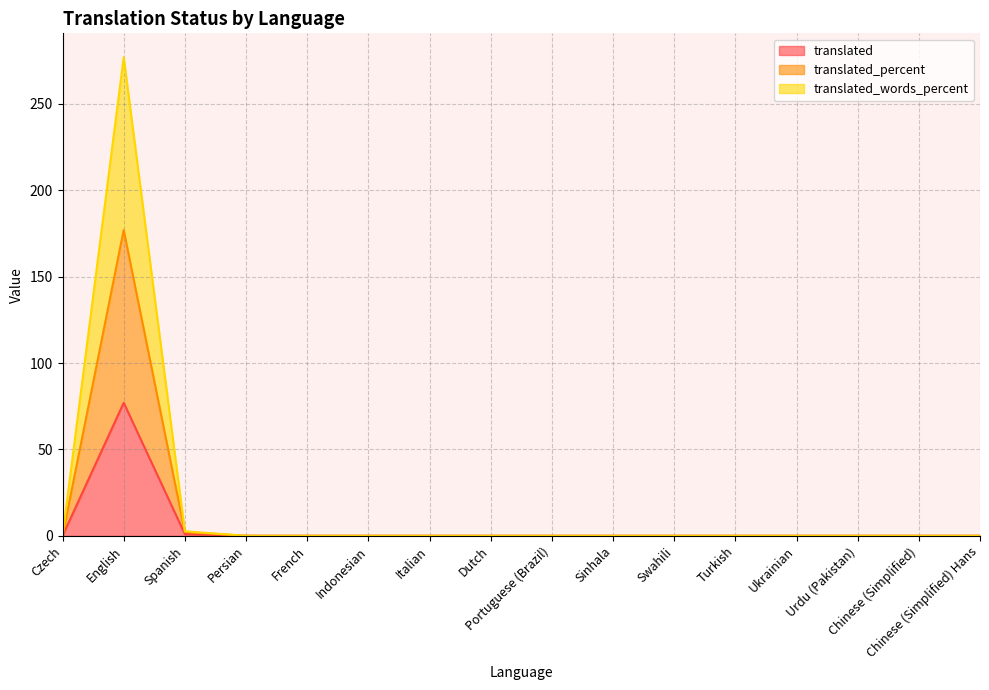

How many interior local peaks does the translated series have?

1